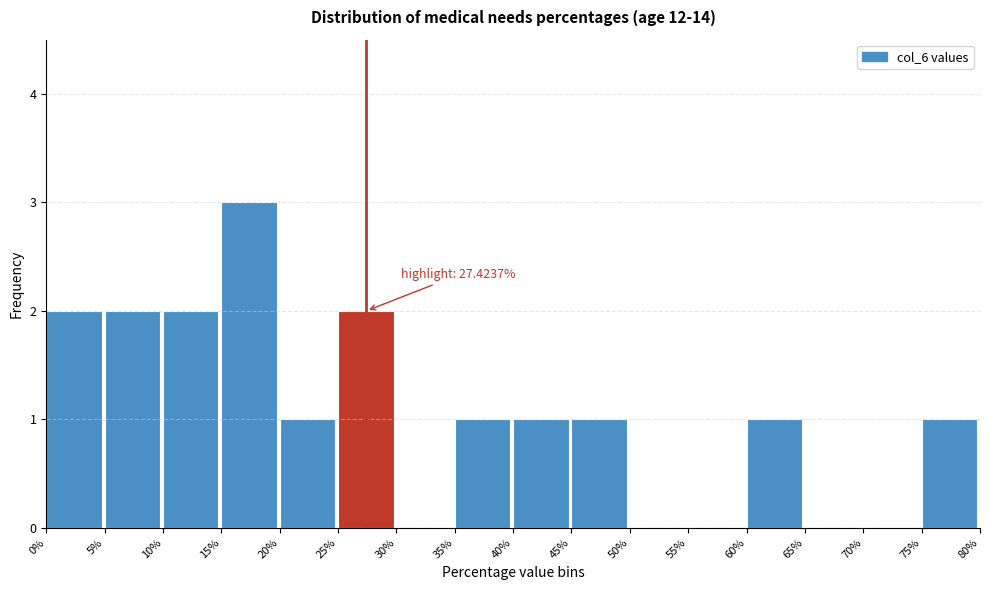

Which range on the x-axis has the tallest bar?

15% to 20%